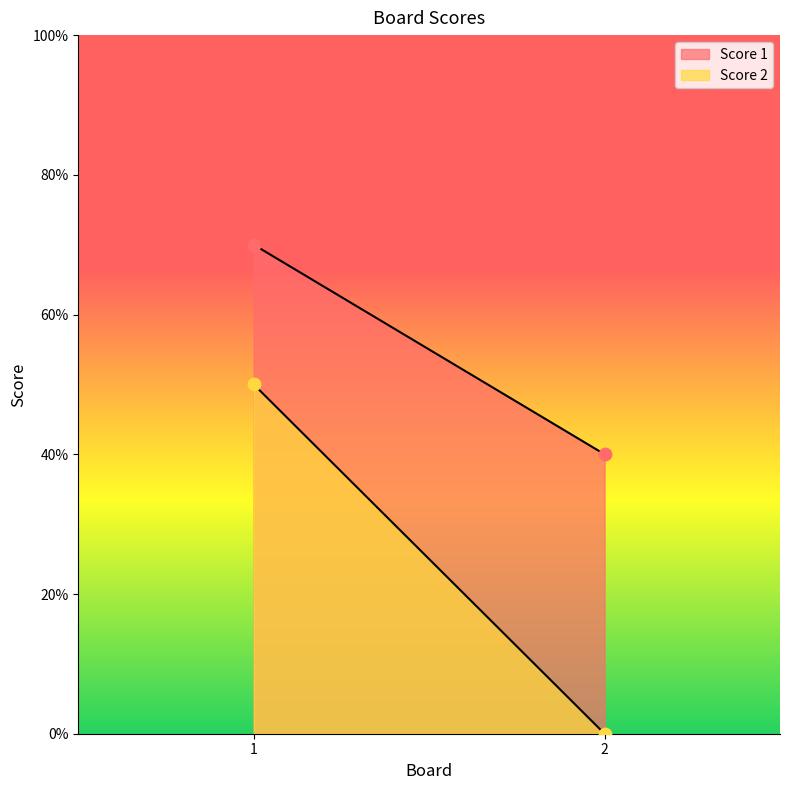

Which series has the widest spread of Y values?

Score 2